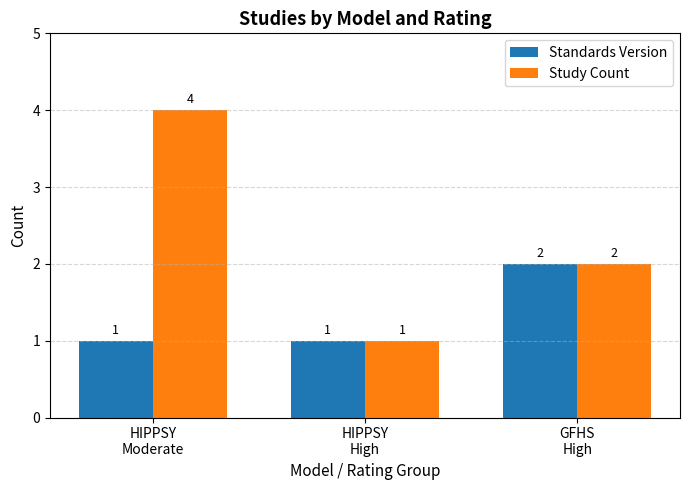

True or false: Study Count has a value of 1 at HIPPSY
High.

True